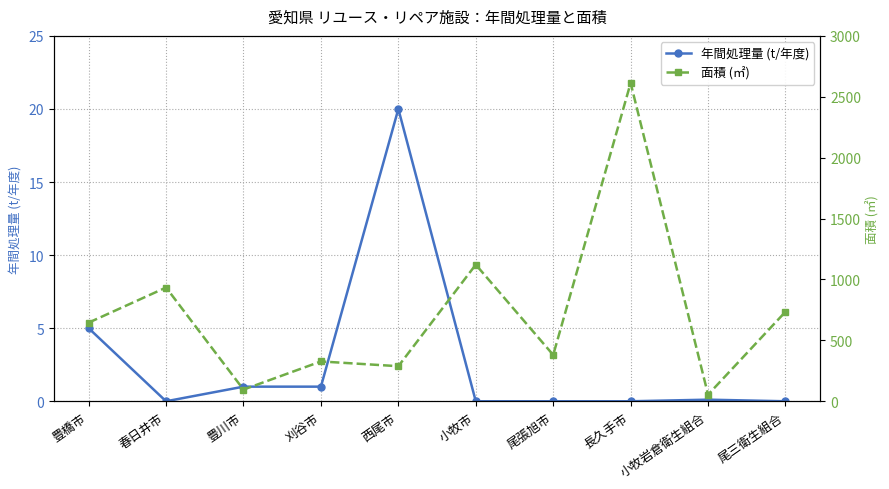

At which category is the sum across all series the highest?

長久手市